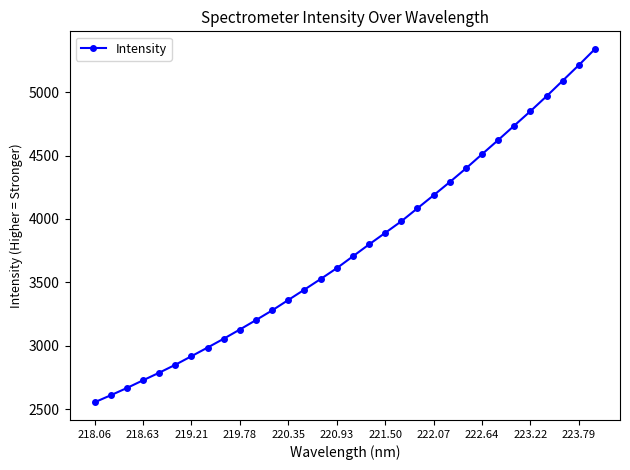

What is the difference between the second highest and minimum values?

2659.9